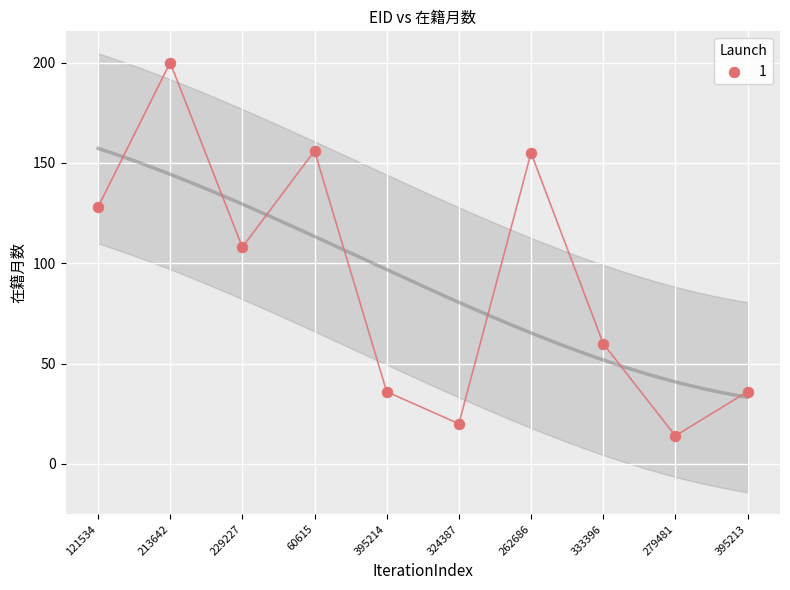

What is the average Y value?

91